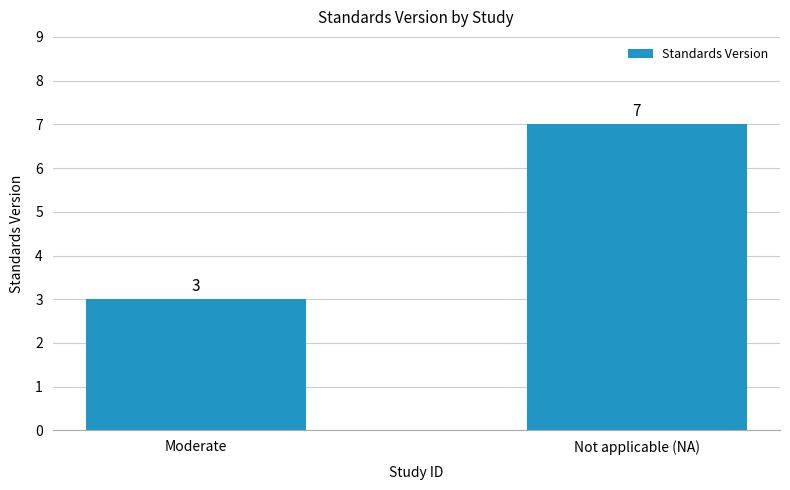

What is the smallest value displayed?

3